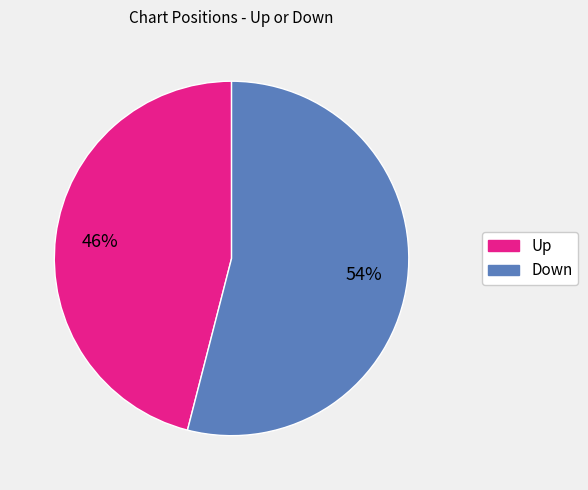

How many slices are in this pie chart?

2